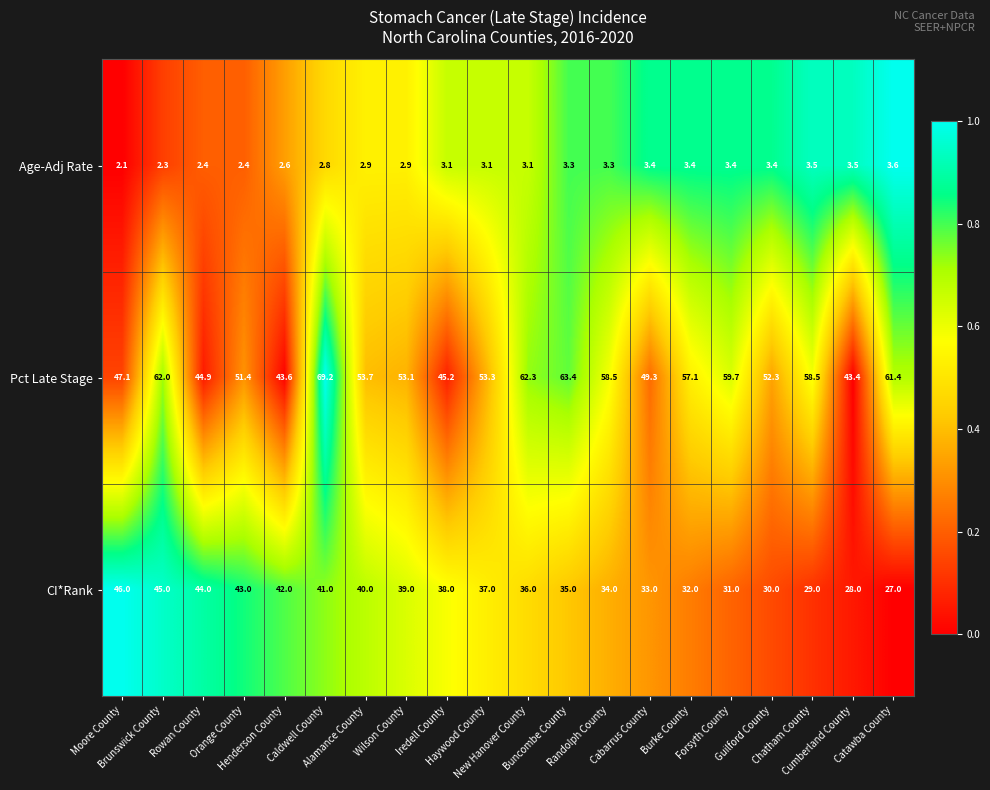

What is the minimum value for CI*Rank?

27.0